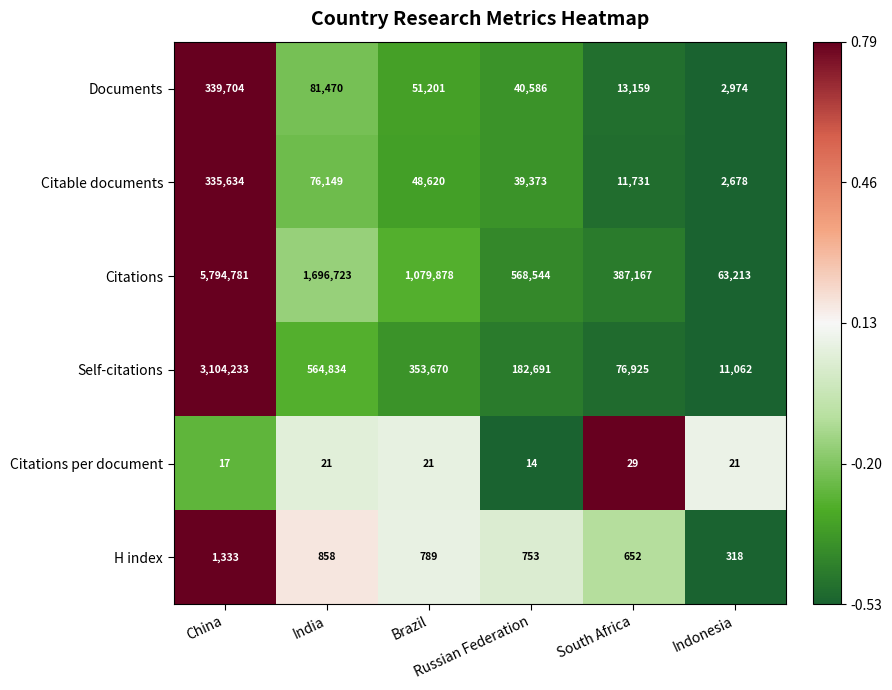

What is the average value of the Citable documents series?

85698